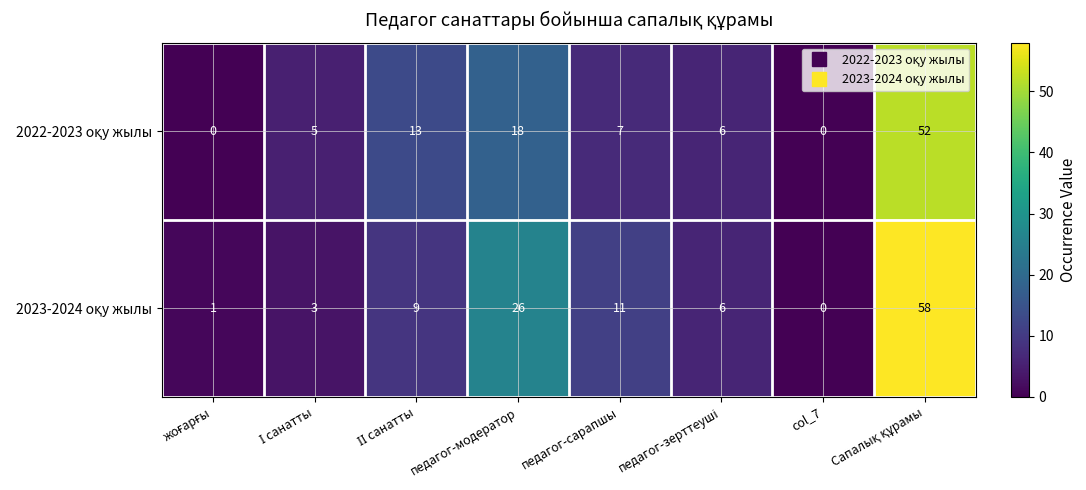

What is the maximum value shown in the chart?

58